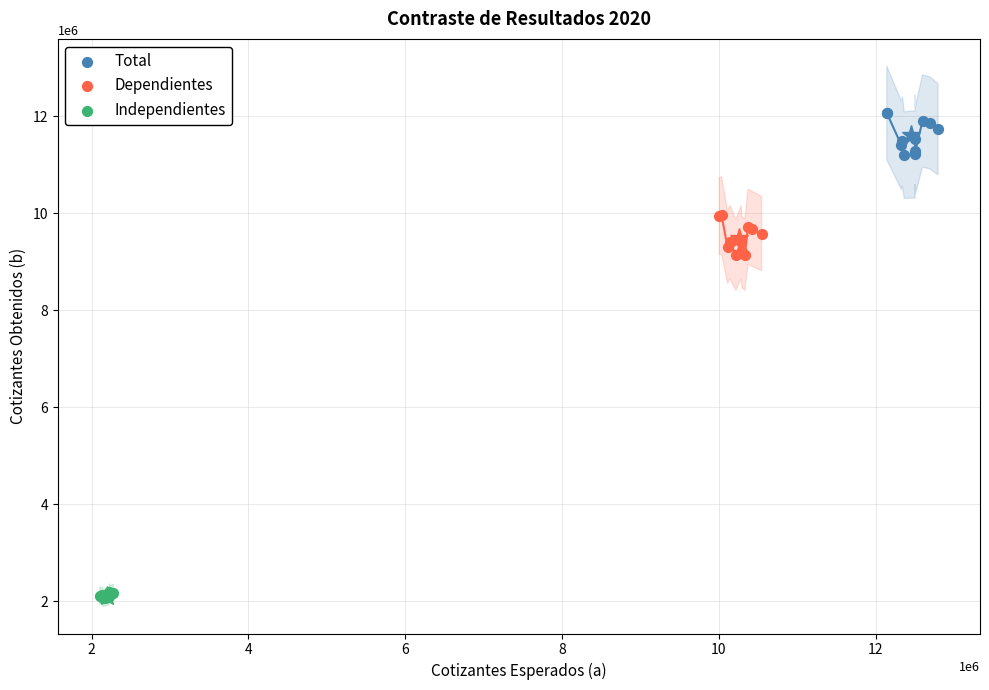

Which series reaches the minimum Y coordinate?

Independientes